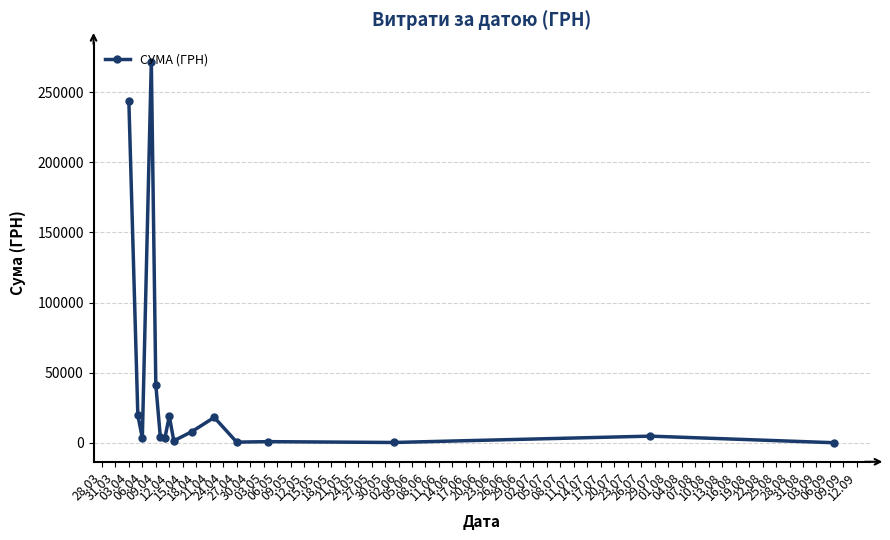

What is the sum of all values?

640810.0